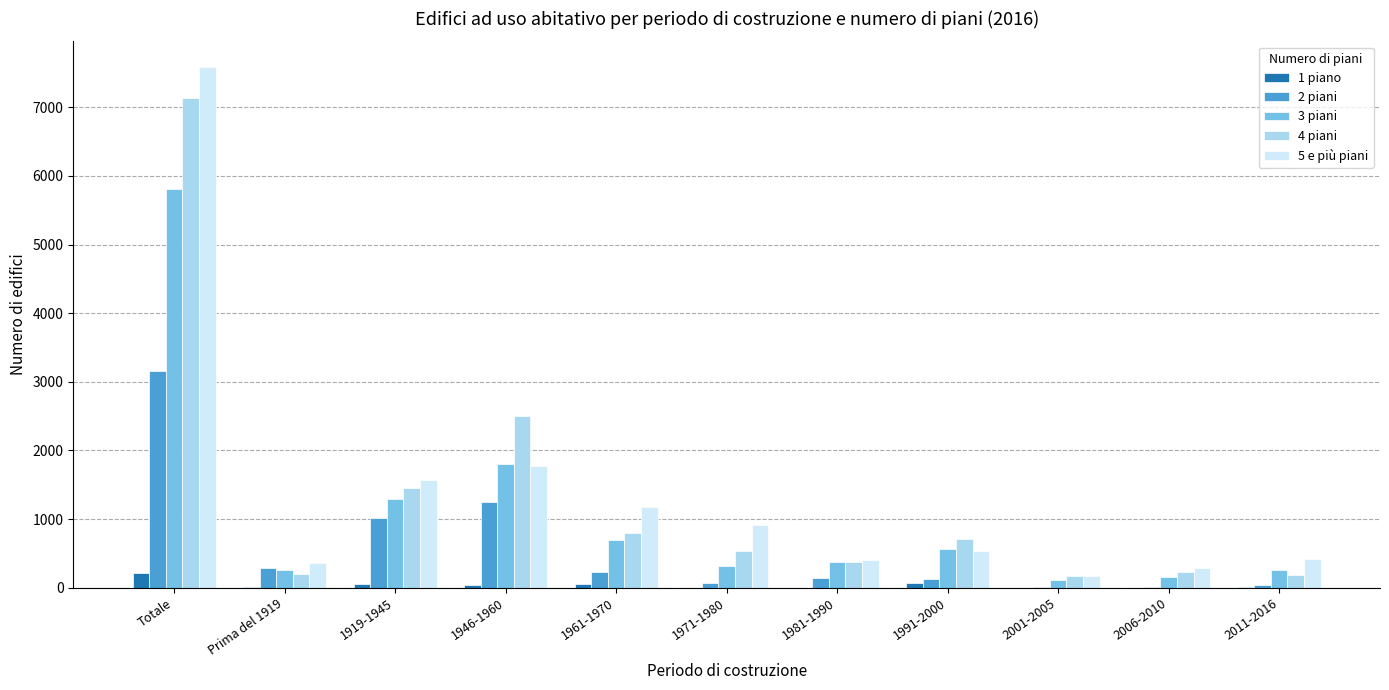

Which series changed the most between Totale and 1961-1970?

5 e più piani